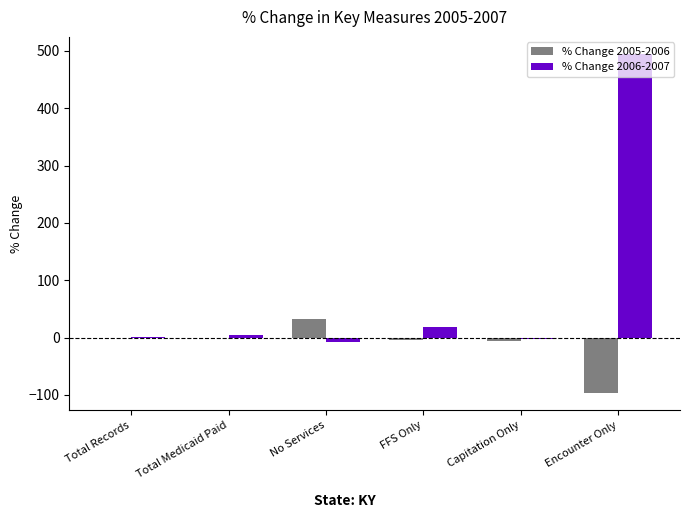

What is the sum of all % Change 2005-2006 values?

-76.7